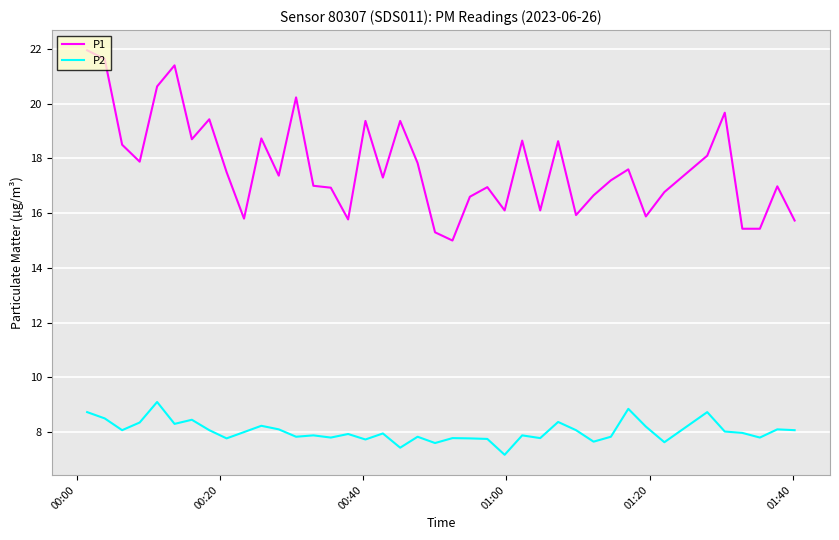

True or false: P2 and P1 intersect in this chart.

False